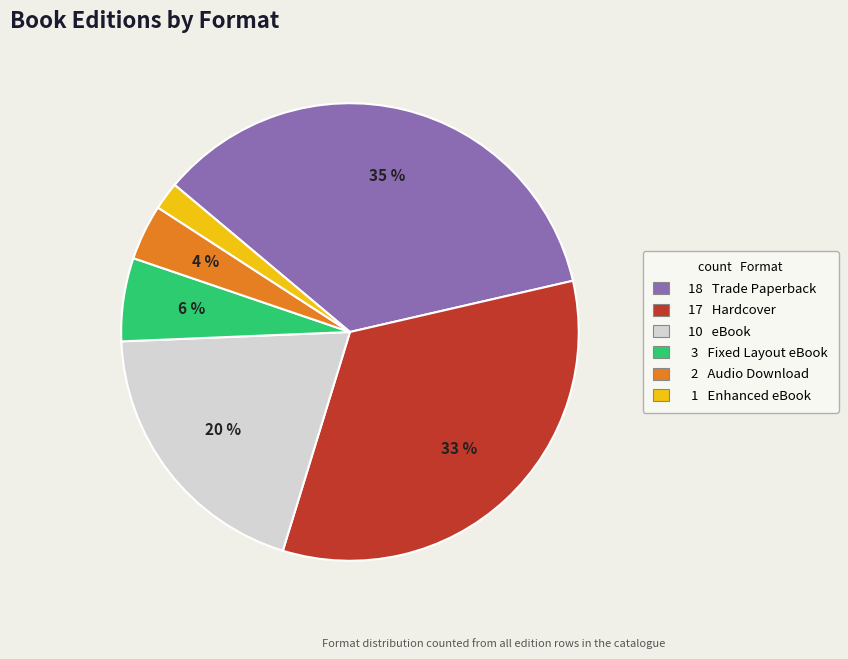

To the nearest percent, what is the difference between the largest and smallest slice percentages?

33%